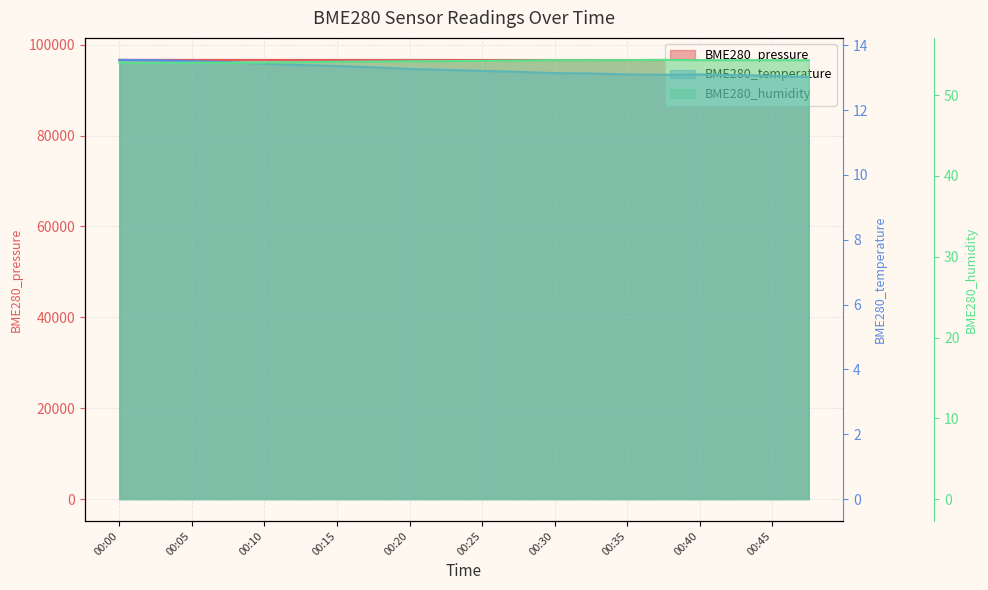

The chart shows a value of 171159.1 at 00:00. True or false?

False